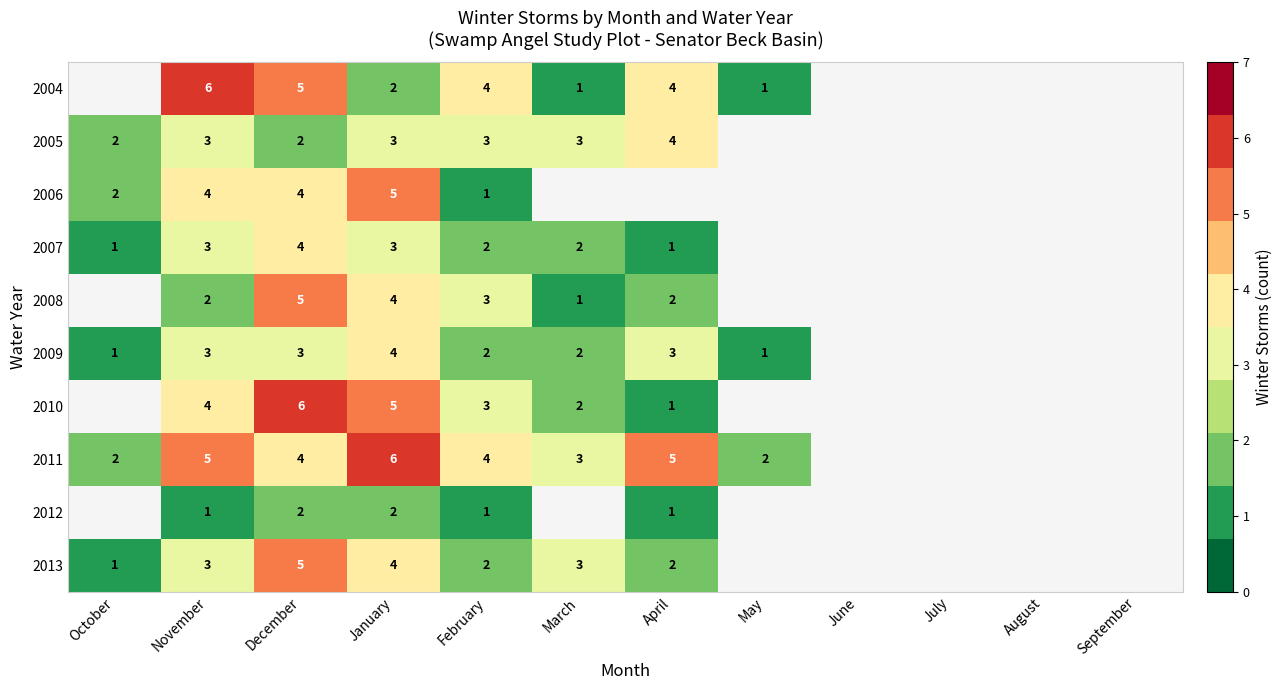

What is the spread (max minus min) of values at November?

5